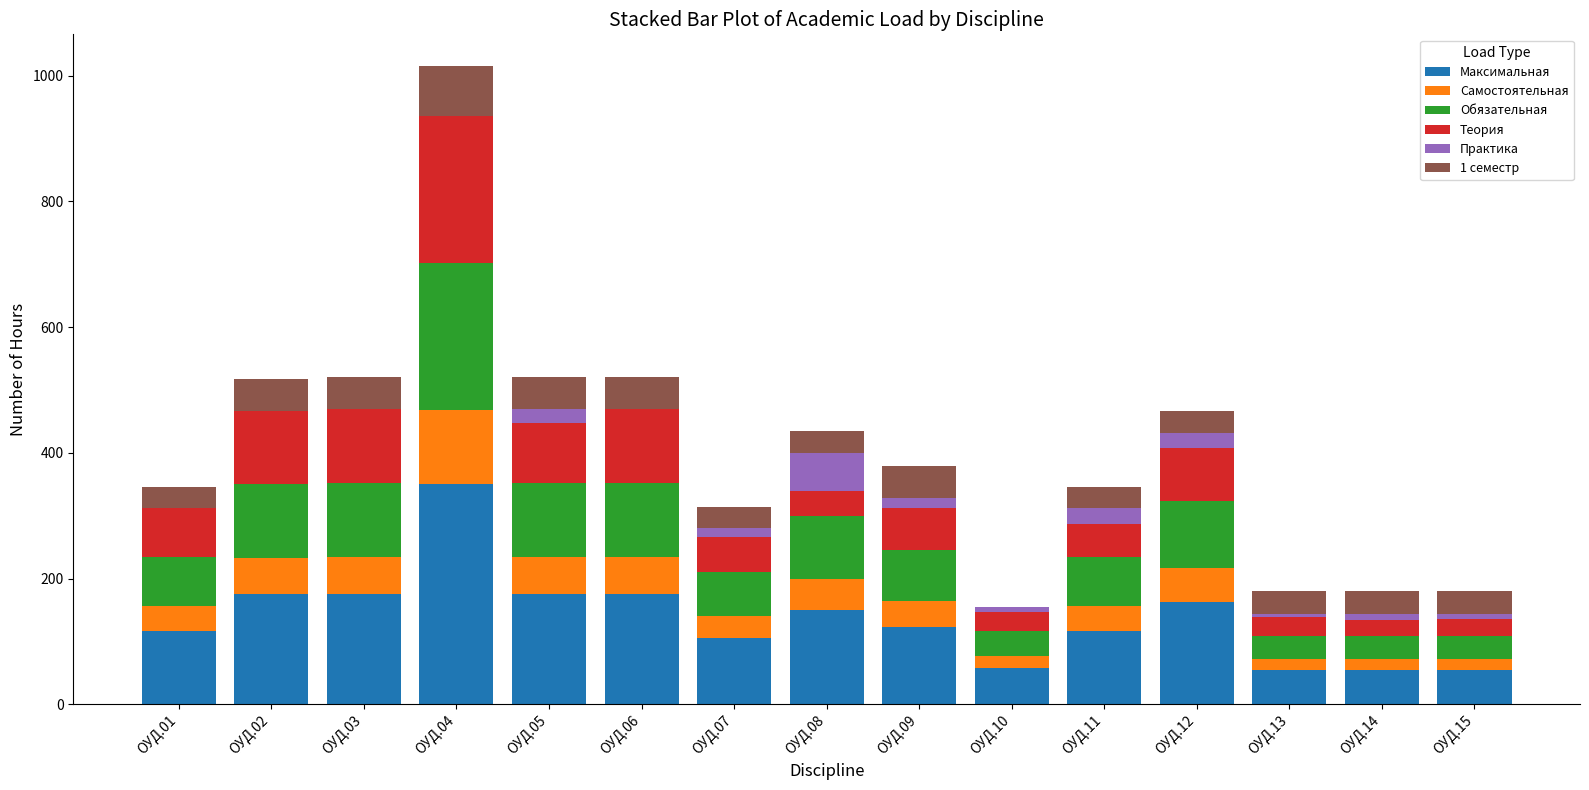

Count the number of data series in this chart.

6